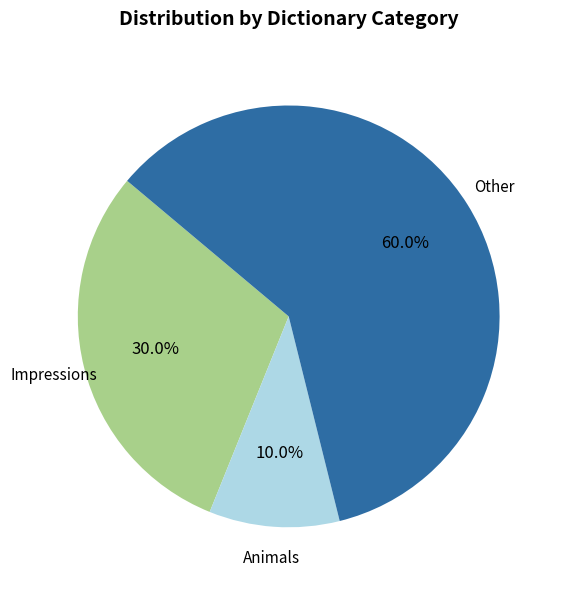

Is there a majority slice in this chart?

Yes